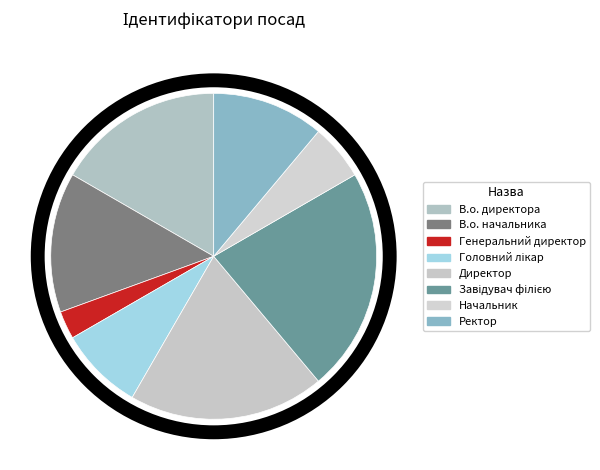

To the nearest percent, what portion does Завідувач філією represent?

22%